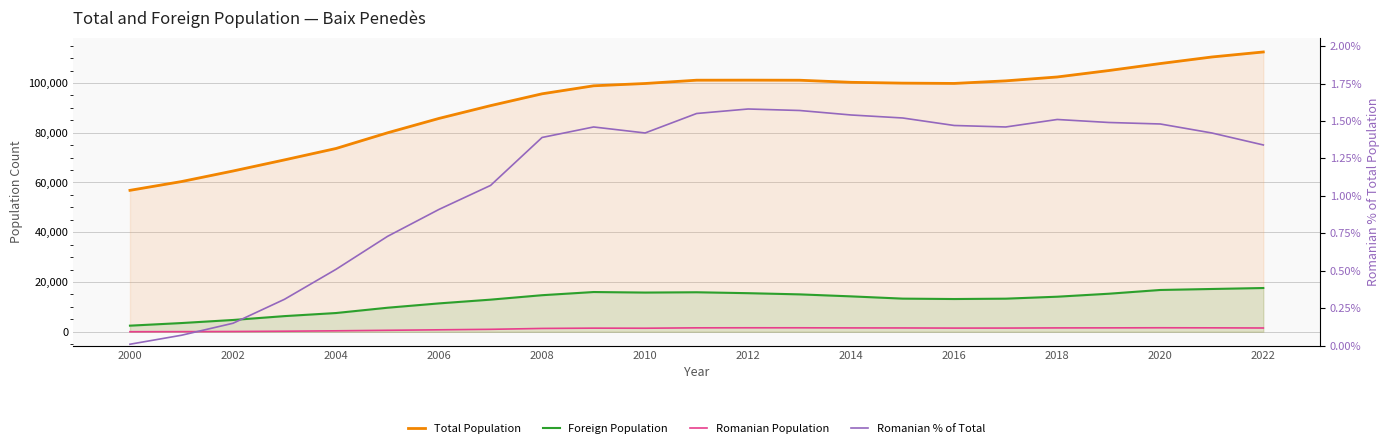

What is the difference between the maximum and minimum values in the Romanian Population series?

1594.0